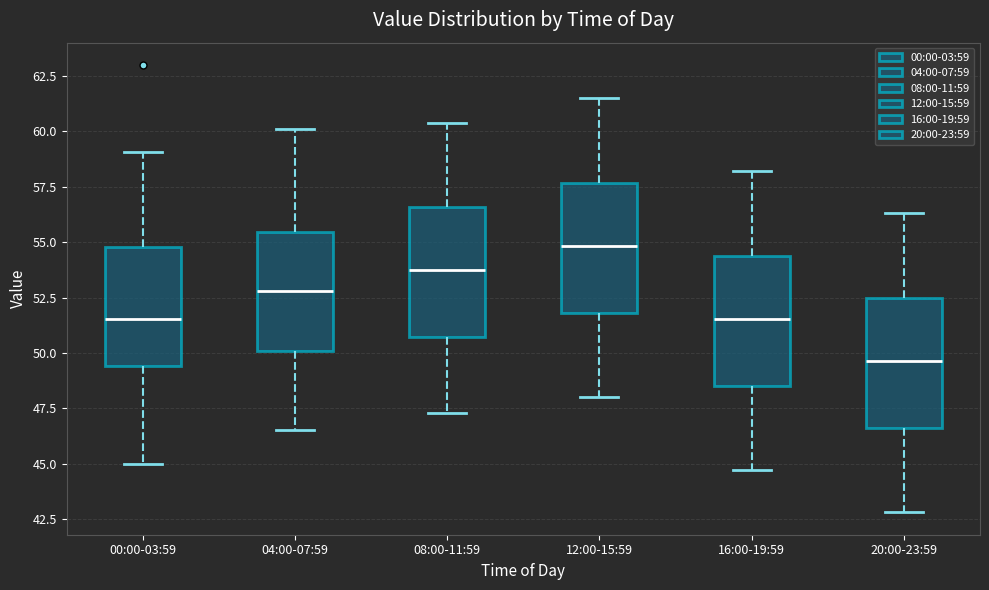

Where does the median line of the box for 04:00-07:59 sit on the y-axis? The values are not printed on the chart, so give them approximately, as read against the axis.

53.0